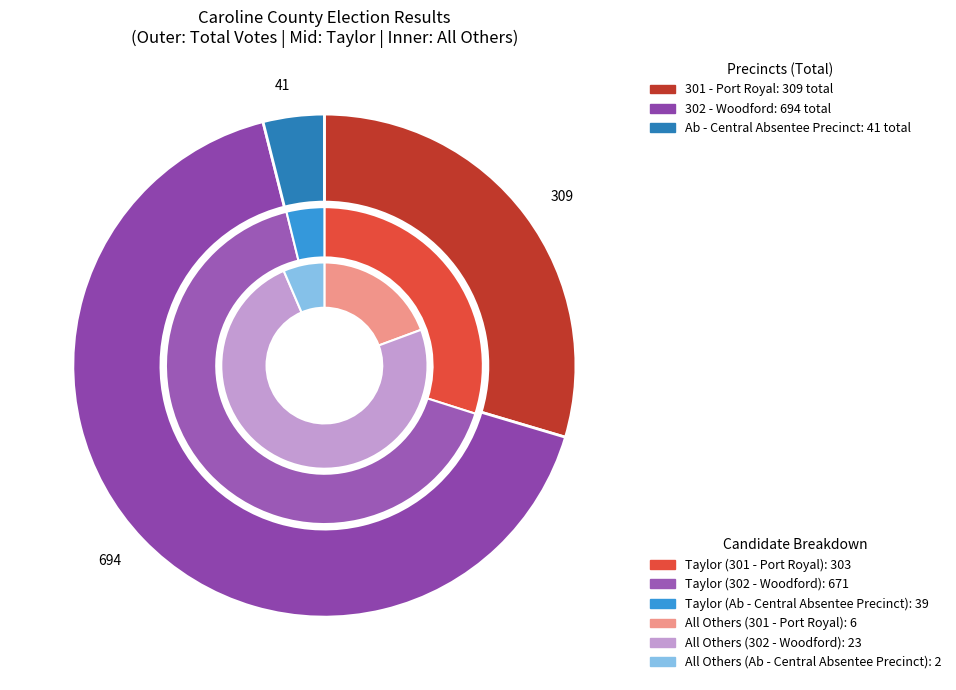

Combined, do Provisional and 302 - Woodford account for over 50%?

Yes